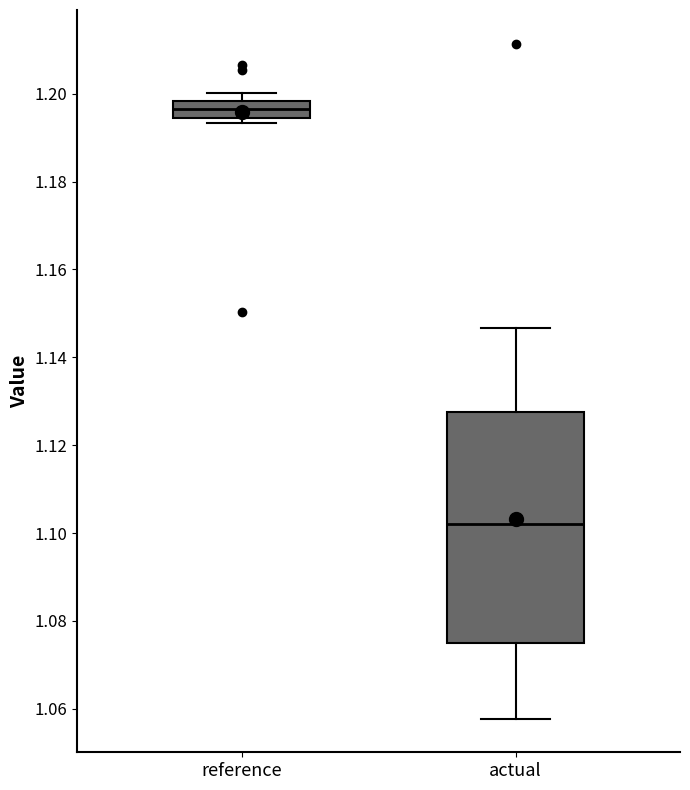

Reading left to right, transcribe this box plot: for each box, give where its median line is, the range the box spans, and where its two whiskers end, as read against the y-axis. The values are not printed on the chart, so give them approximately, as read against the axis.

reference: median 1.196, box 1.194 to 1.198, whiskers 1.194 (just below the box's lower edge) to 1.200
actual: median 1.102, box 1.076 to 1.128, whiskers 1.058 to 1.146